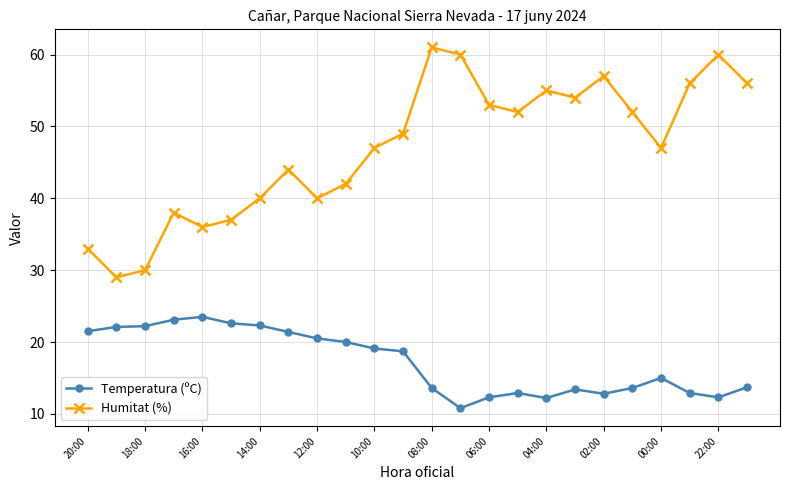

True or false: Humitat (%) has more than 0 points higher than both neighbors.

True